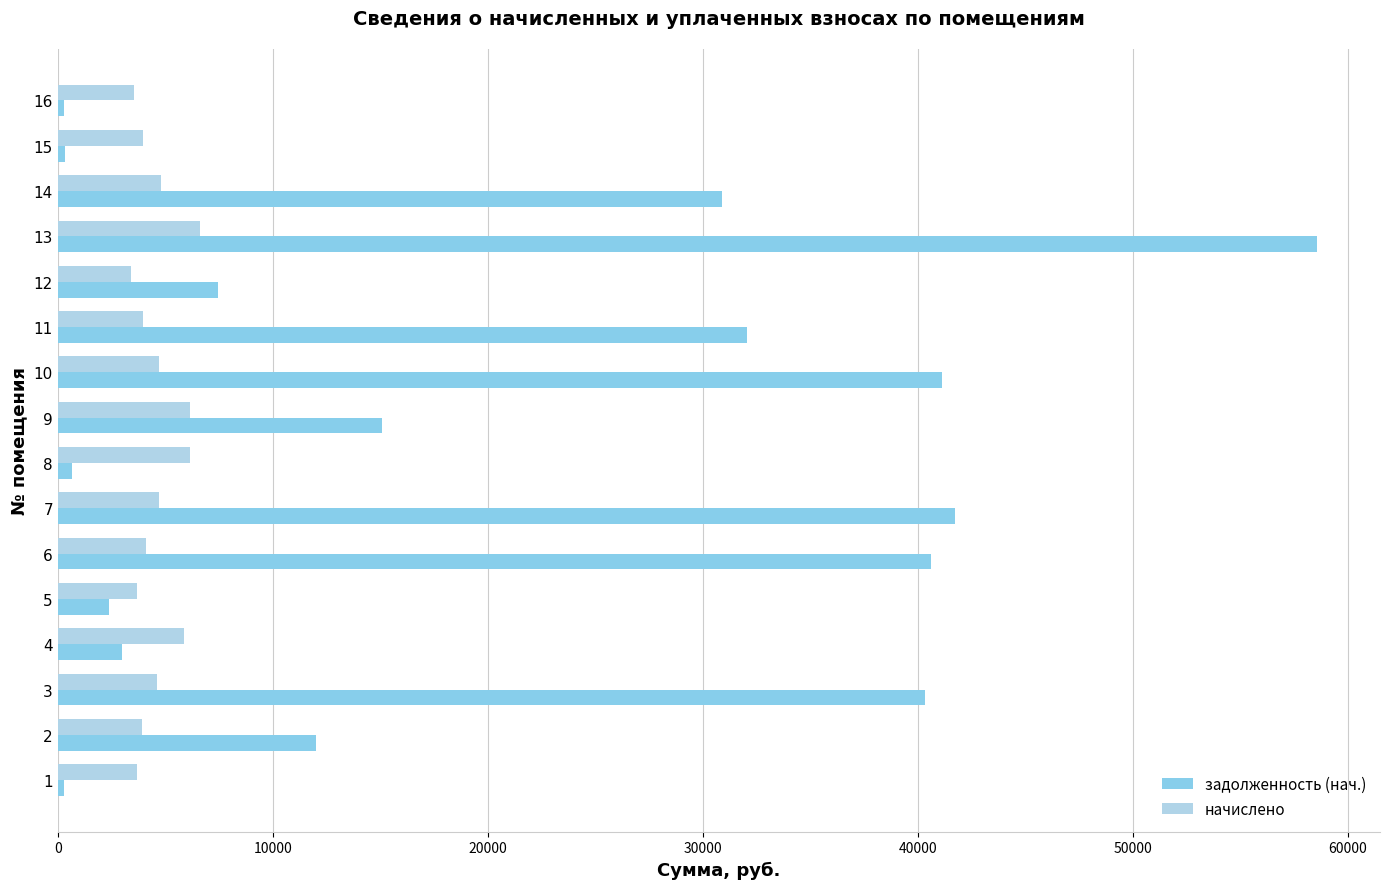

List the series in order of their peak value, lowest first.

начислено, задолженность (нач.)